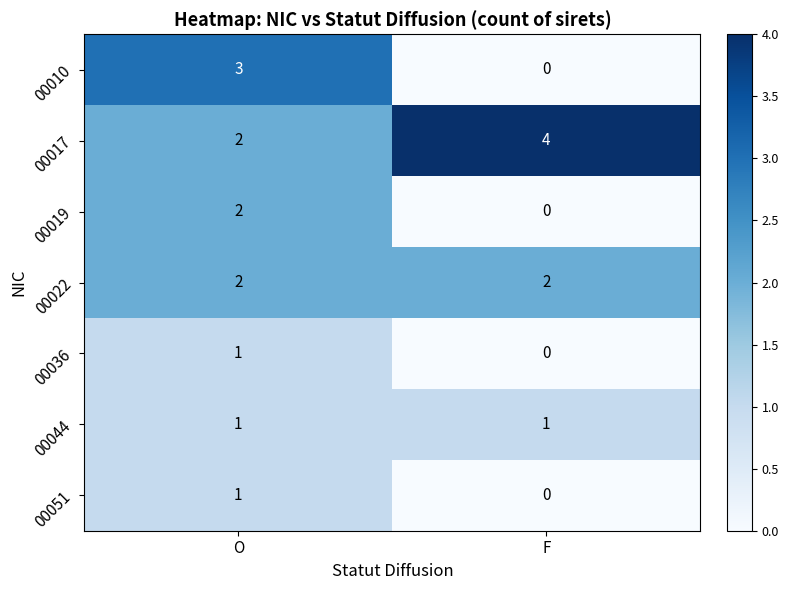

What is the spread (max minus min) of values at F?

4